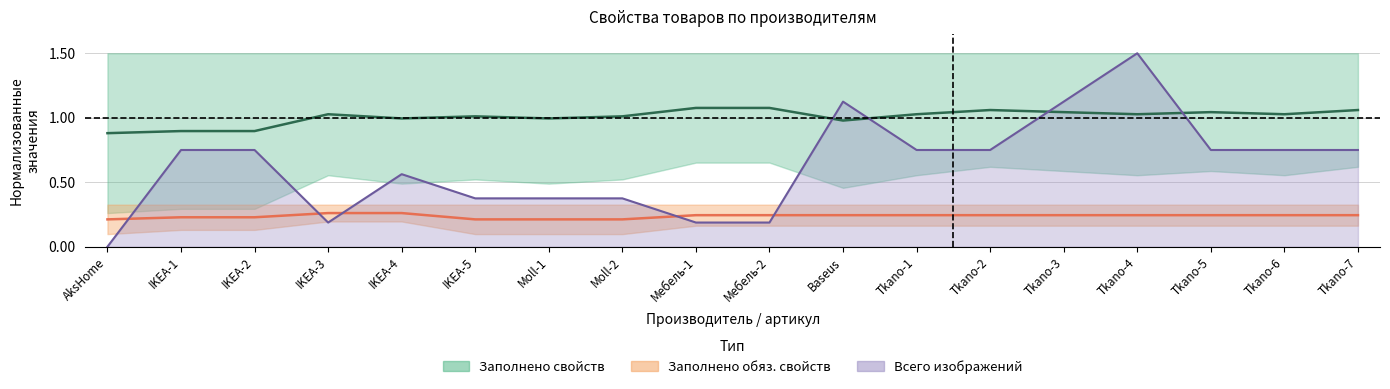

Is this an area chart (filled region under the line)?

No